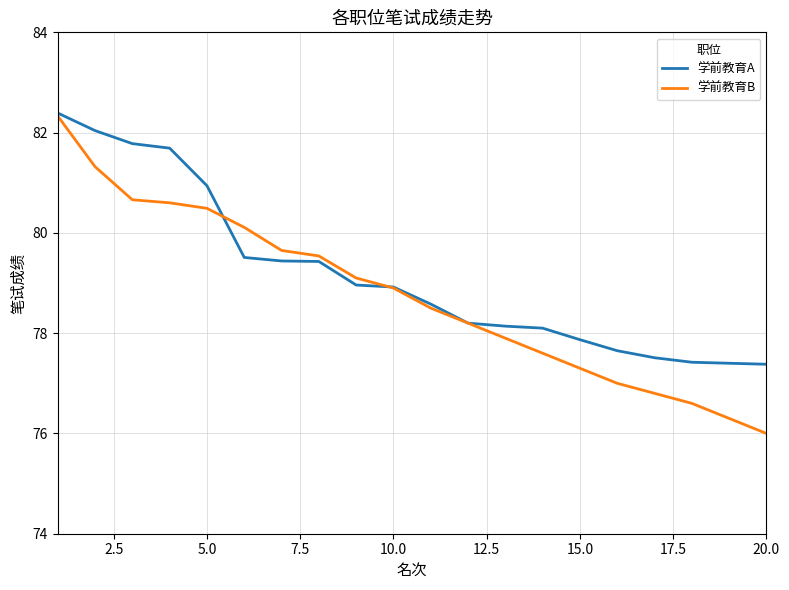

Rank the series by their average value, from highest to lowest.

学前教育A, 学前教育B